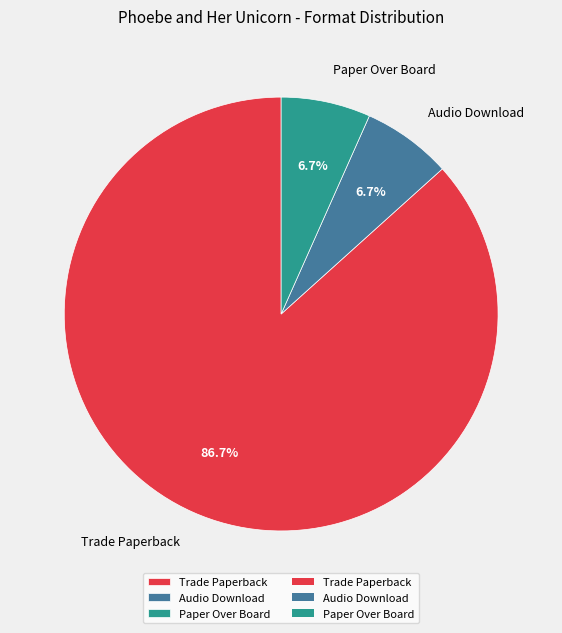

Is it true that Paper Over Board is 7% of the pie?

True